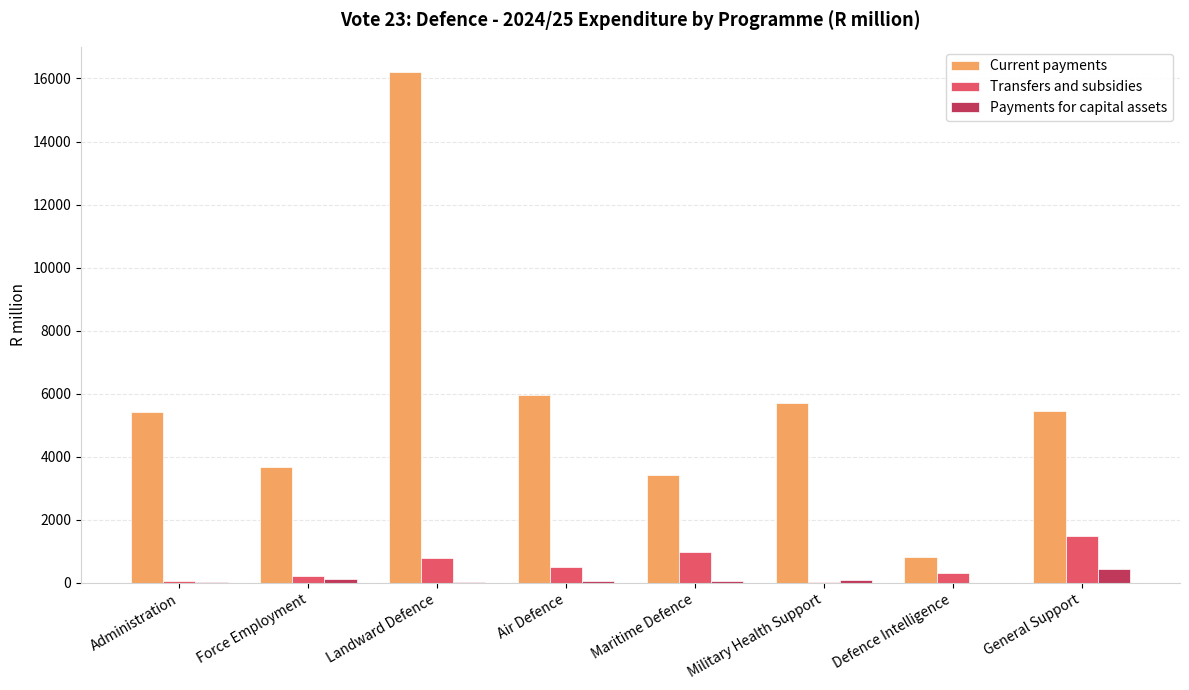

What is the maximum value shown in the chart?

16195.4